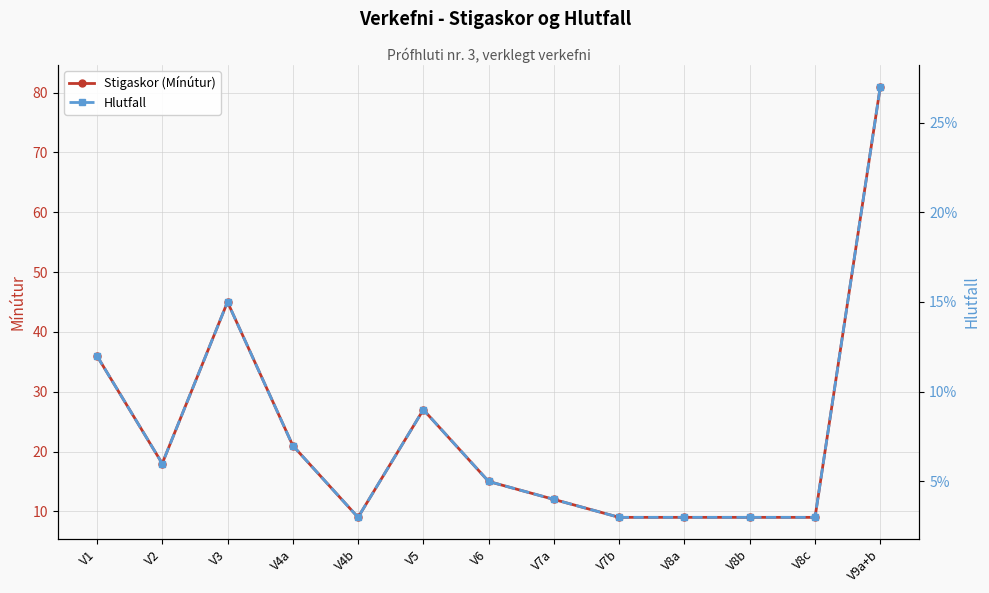

Which series has the largest total across all categories?

Stigaskor (Mínútur)